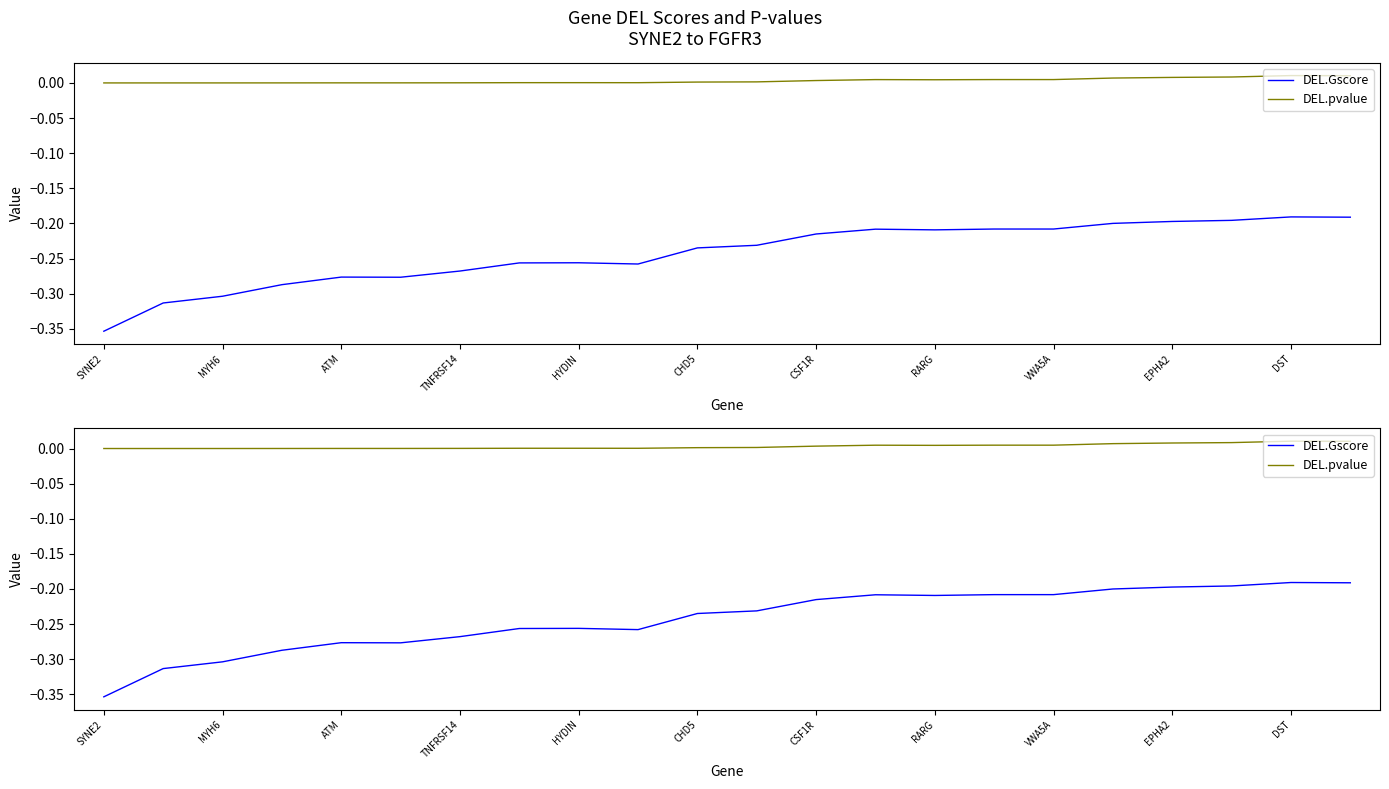

What is the minimum value for DEL.Gscore?

-0.4